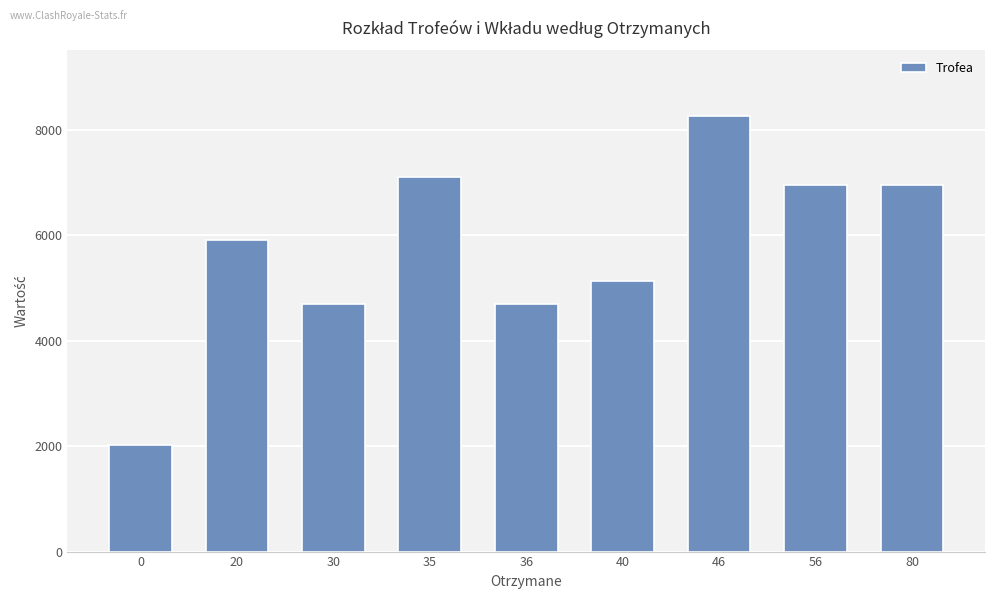

True or false: the data shows 1977 at 80.

False